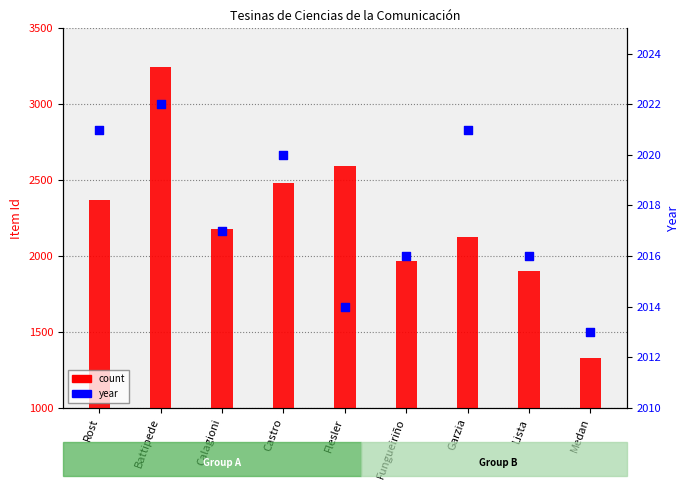

At how many categories does at least one series exceed 1620?

9